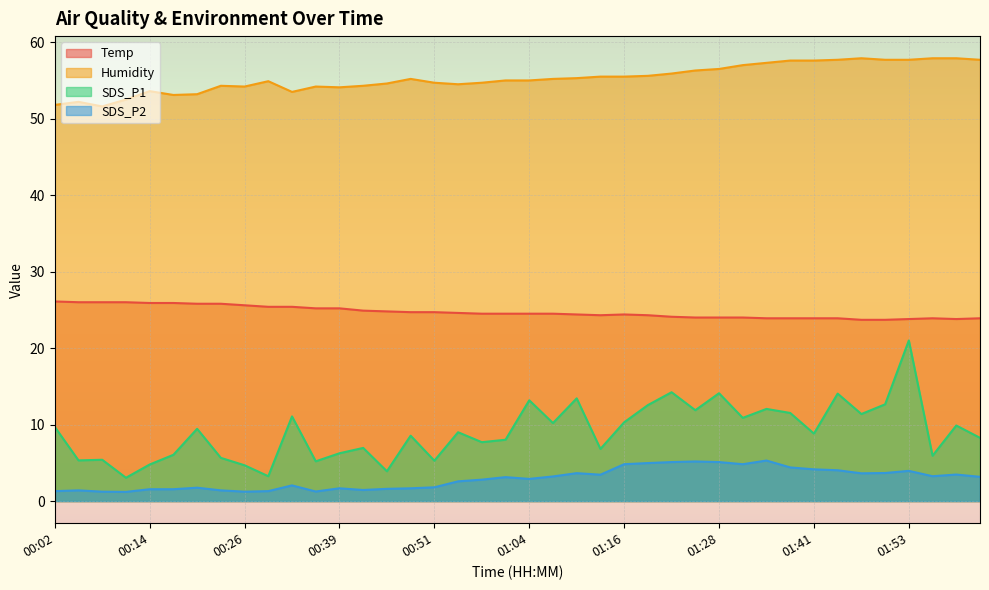

What is the label of the 14th point from the right?

01:22